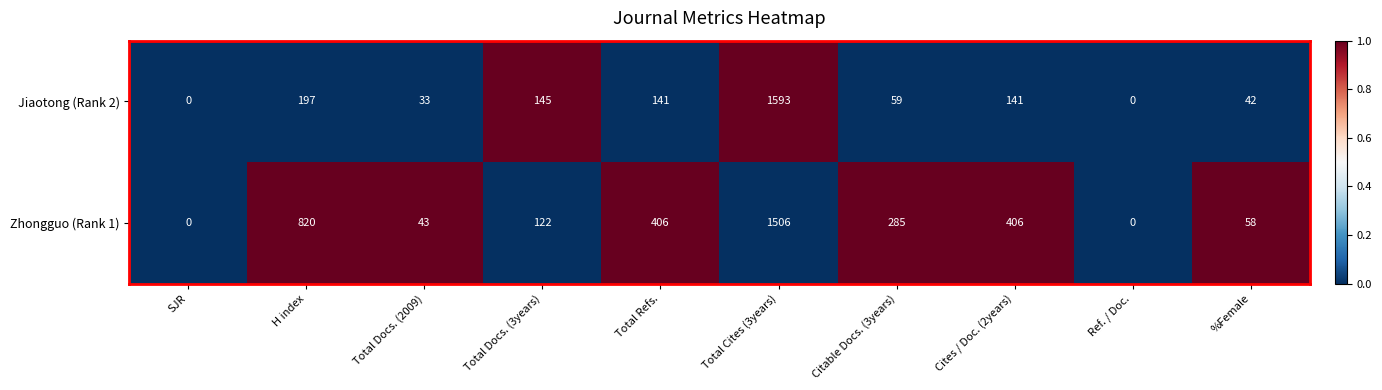

At which label does Zhongguo (Rank 1) first exceed 285?

H index